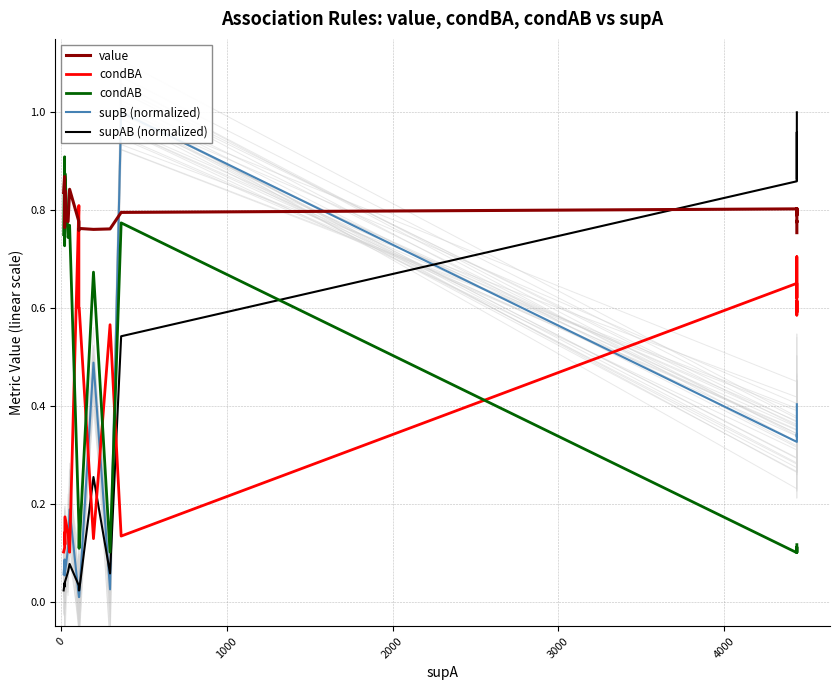

How many lines are shown in the chart?

5